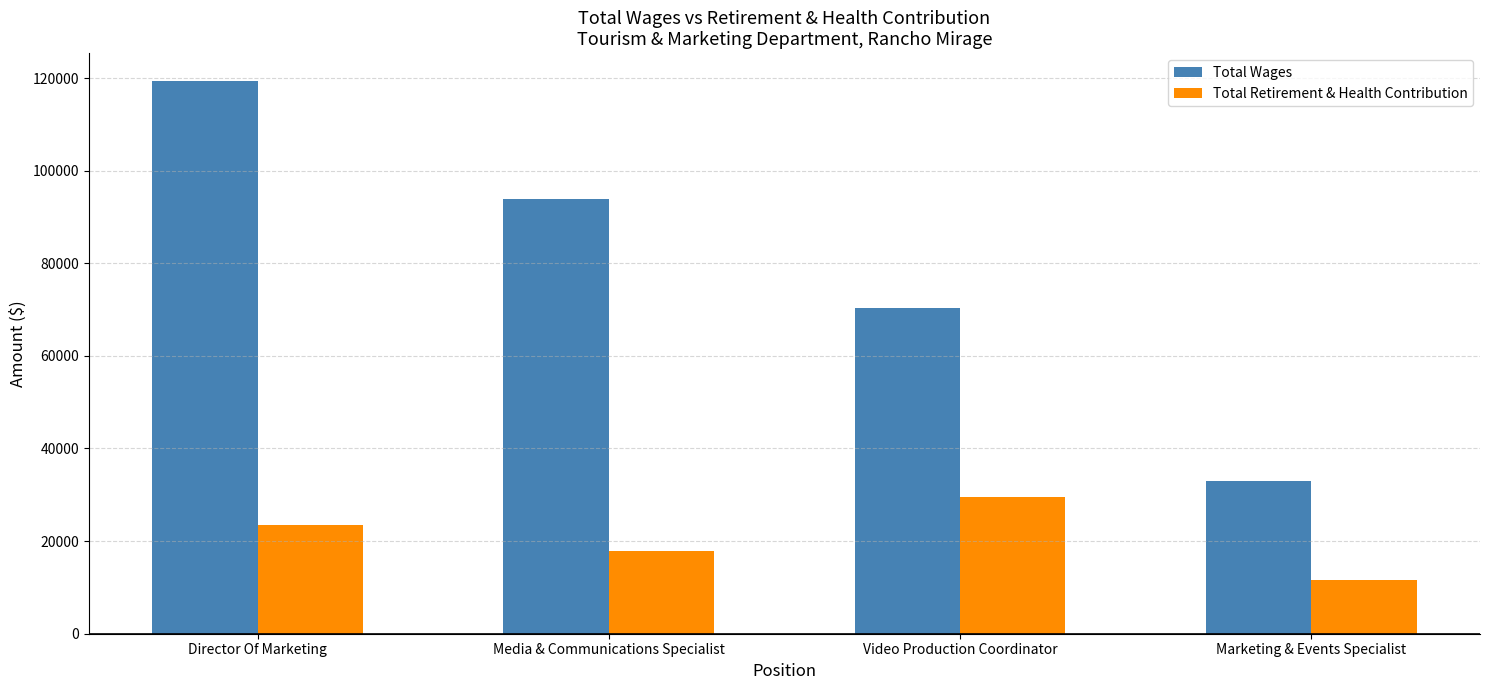

What is the maximum value for Total Wages?

119409